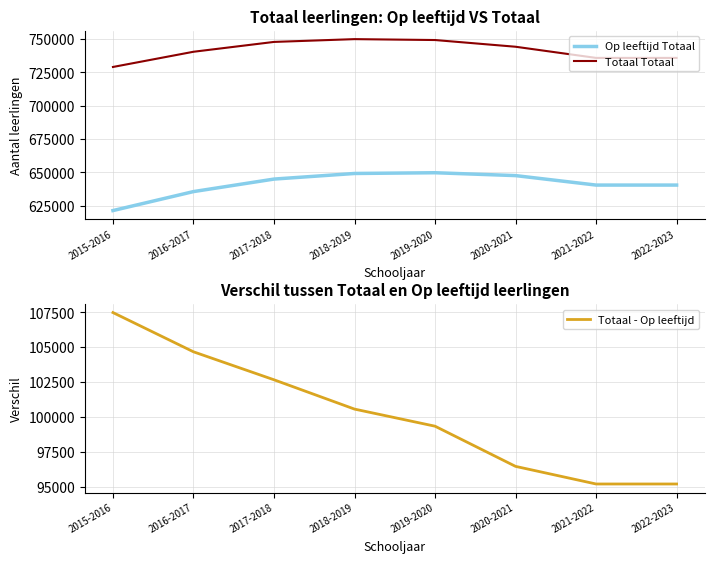

Which category has the highest value across all series?

2018-2019